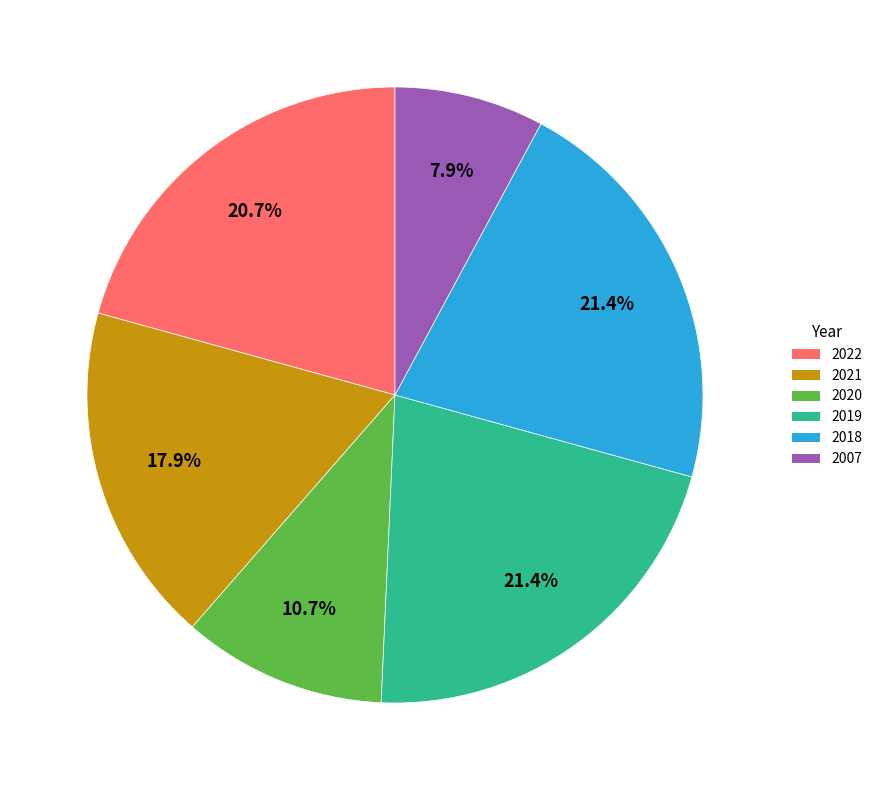

To the nearest percent, what is the difference between the 2021 and 2019 slice percentages?

4%